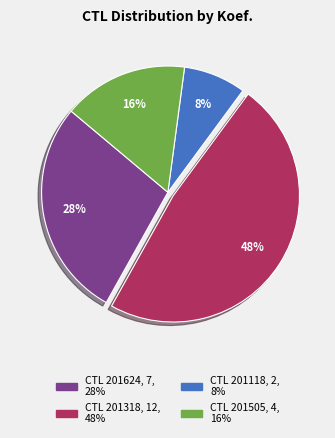

To the nearest percent, what is the average slice percentage?

25%